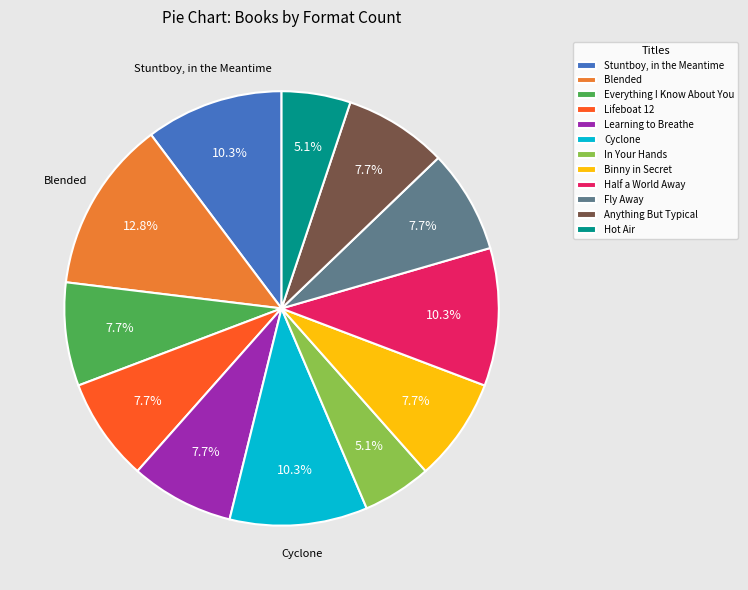

The In Your Hands slice represents 14% of the pie. True or false?

False